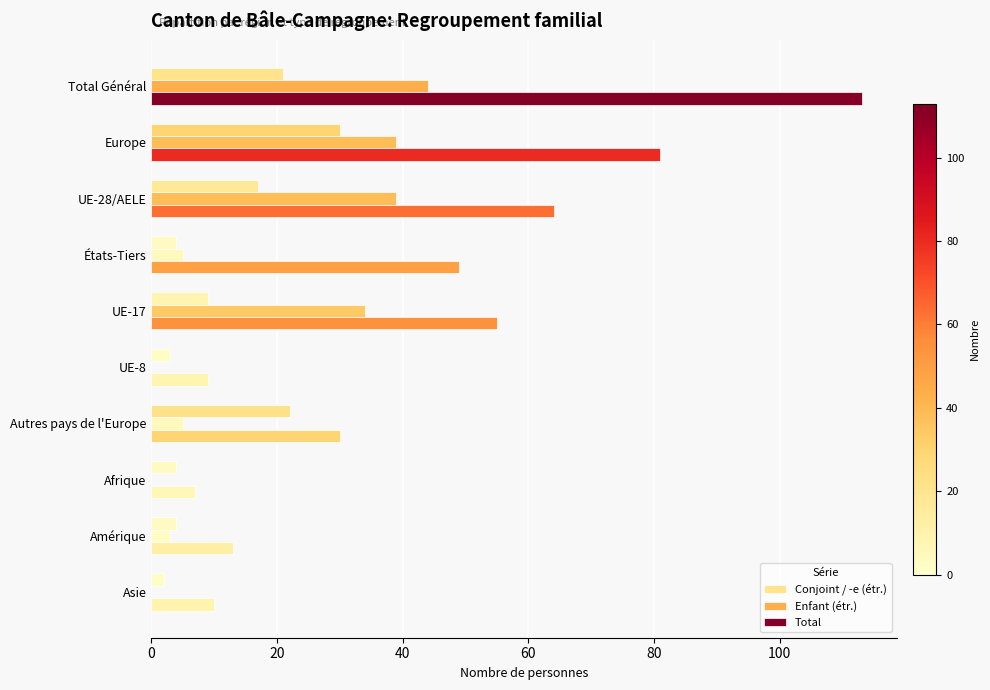

How many distinct data groups are displayed?

3